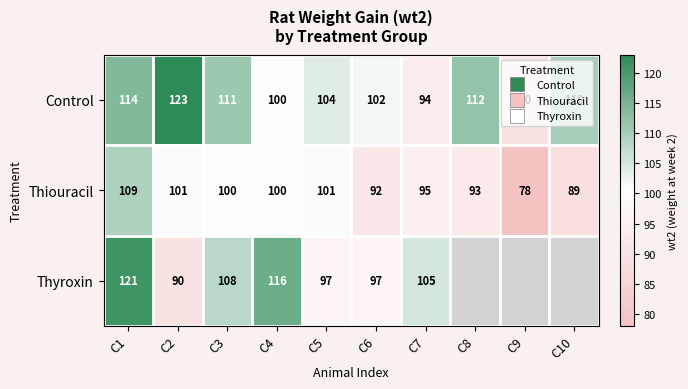

Which series has the largest range (max minus min)?

Thyroxin